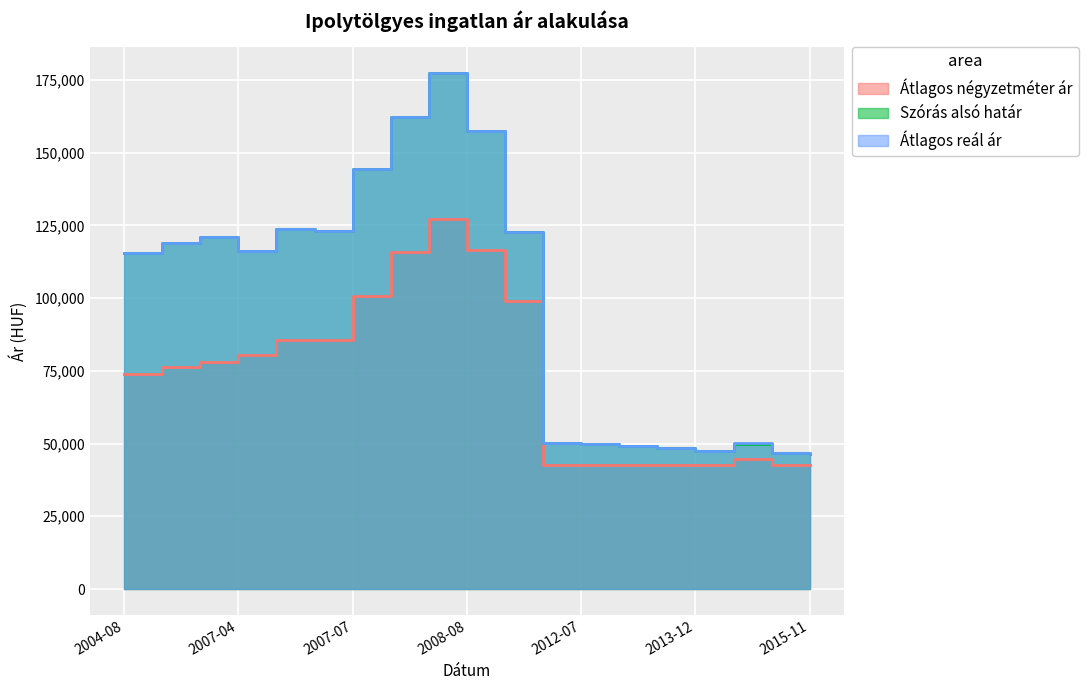

Is the value of Átlagos négyzetméter ár at 2004-10 greater than the value of Átlagos reál ár at 2014-06?

Yes